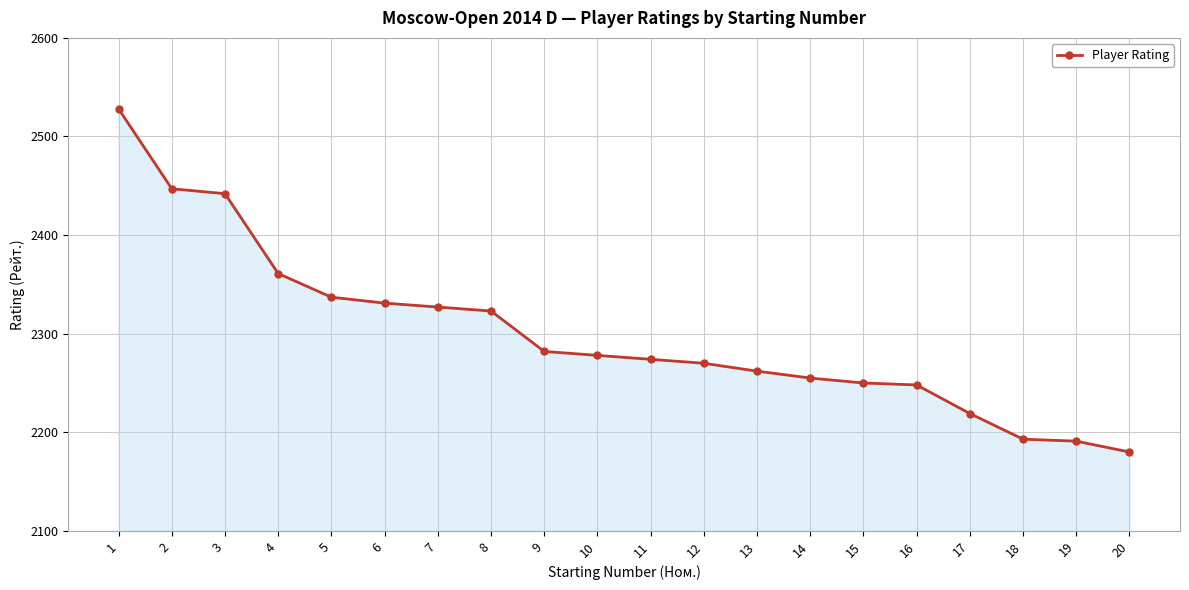

Reading left to right, transcribe all the data shown in this chart.

2528	2447	2442	2361	2337	2331	2327	2323	2282	2278	2274	2270	2262	2255	2250	2248	2219	2193	2191	2180